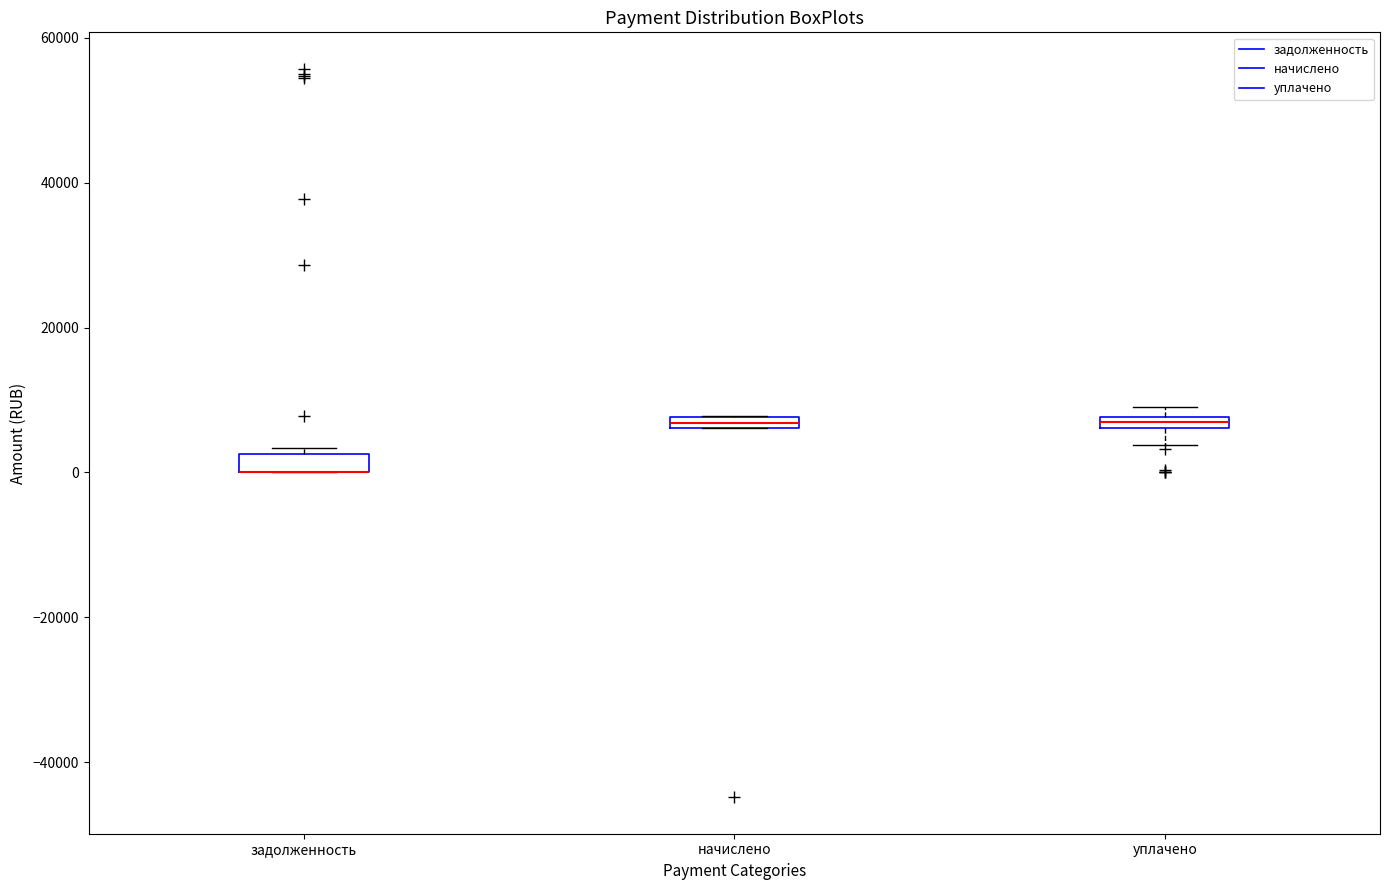

Where is the upper edge of the box for уплачено on the y-axis? The values are not printed on the chart, so give them approximately, as read against the axis.

8000